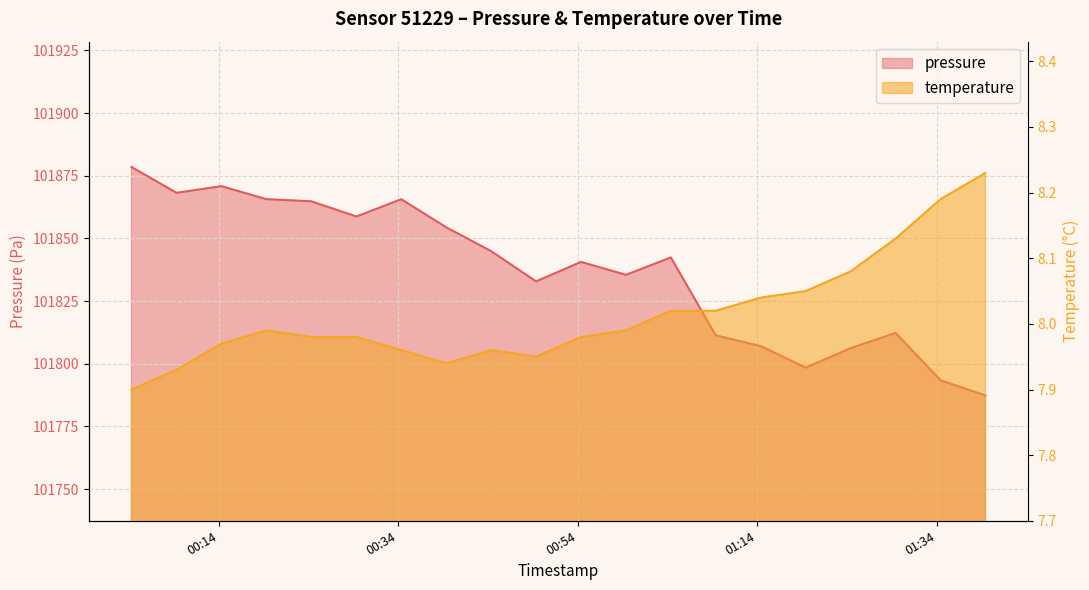

At which category does pressure reach its first local peak?

2023-02-18T00:14:18